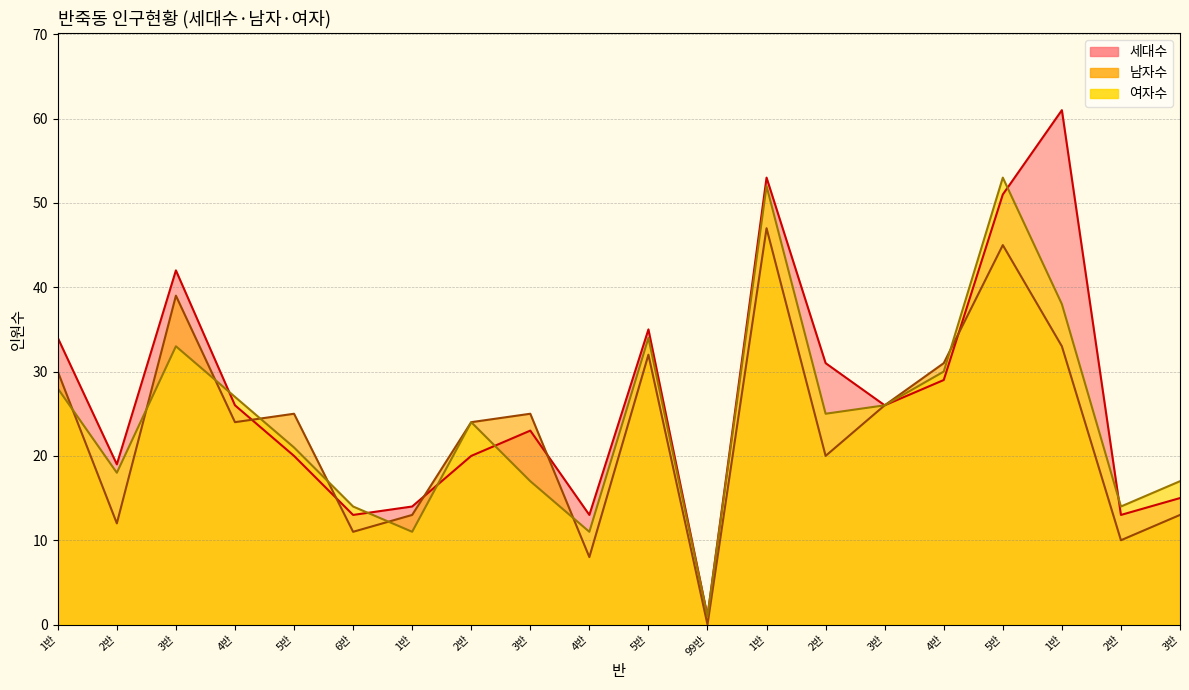

Between 3반 and 3반, which is larger?

3반